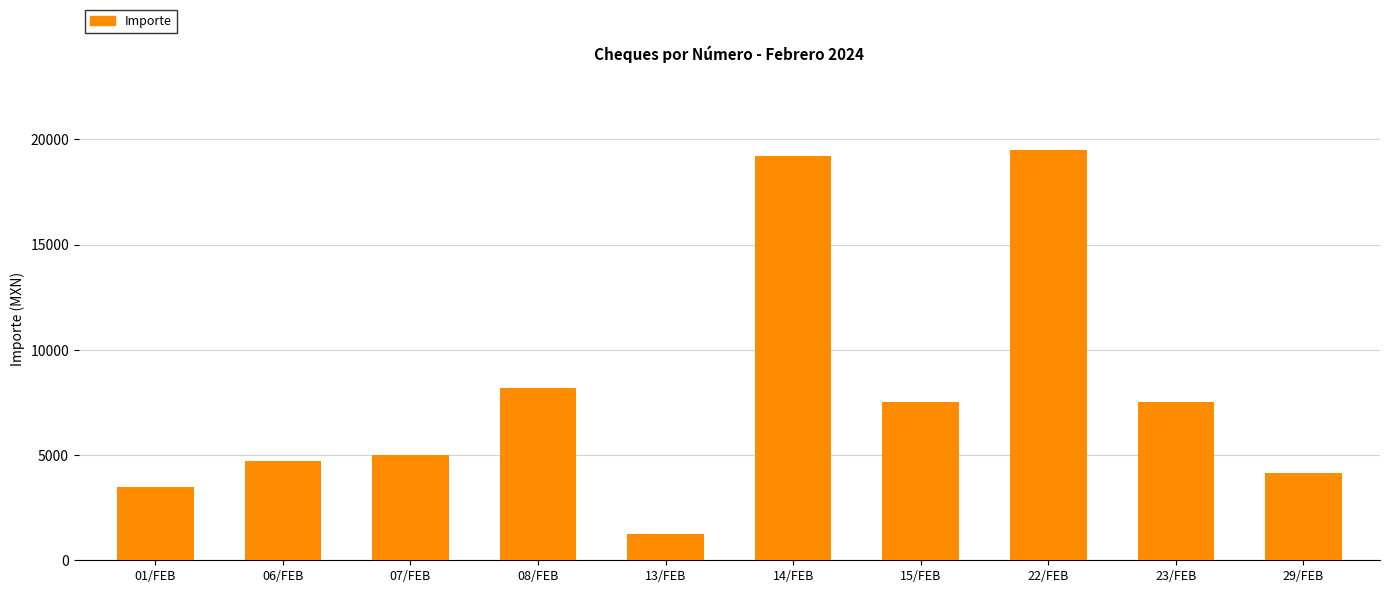

Reading left to right, extract all data points from this chart.

3500	4700	5000	8167	1248	19200	7500	19500	7500	4160